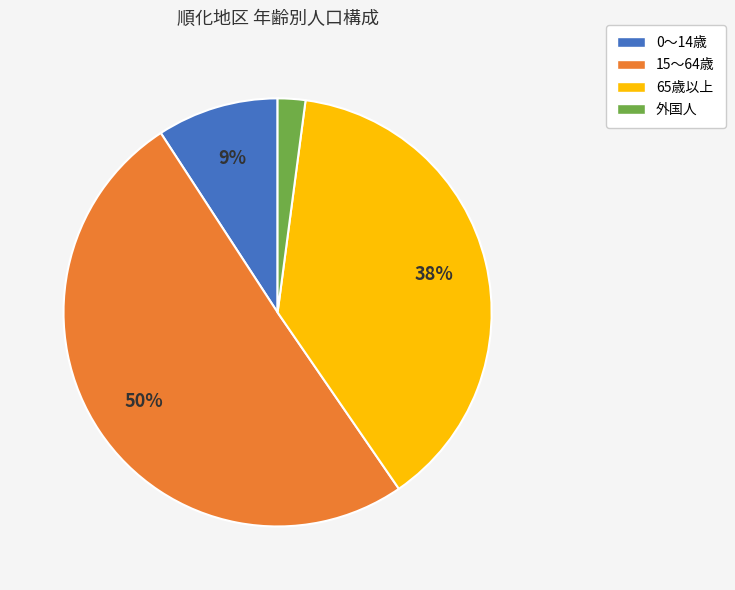

Count the number of slices in the pie.

4